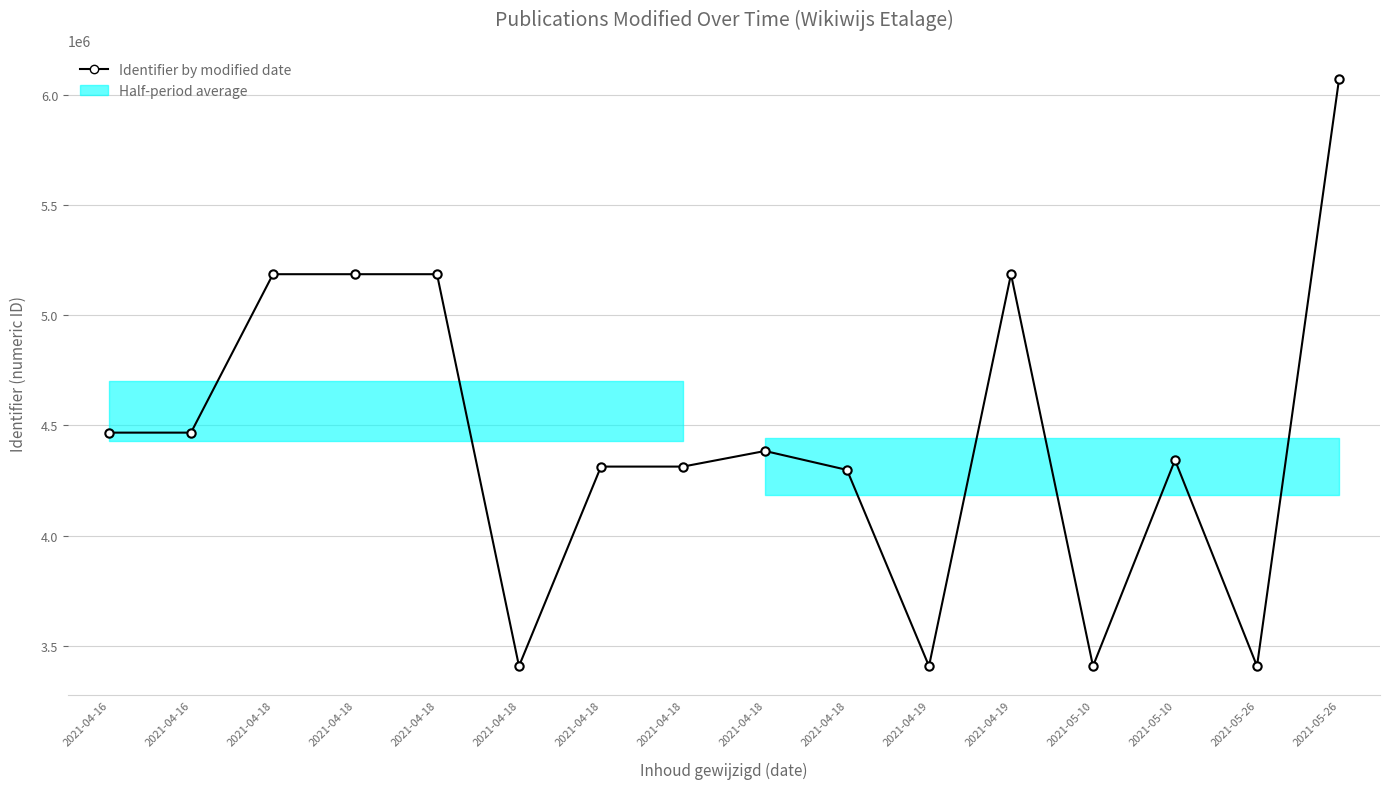

What is the change in value from 2021-04-18 to 2021-04-19?

-1778163